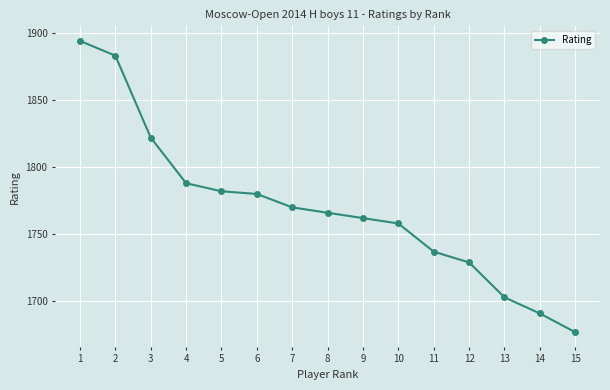

What is the sum of the values at 4 and 15?

3465